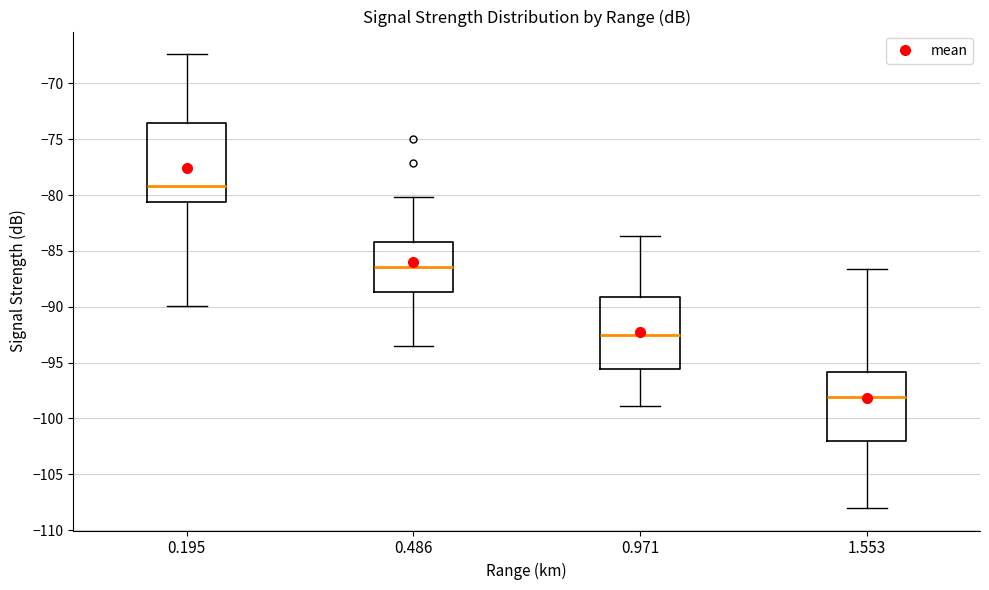

Which box has the highest median line?

0.195